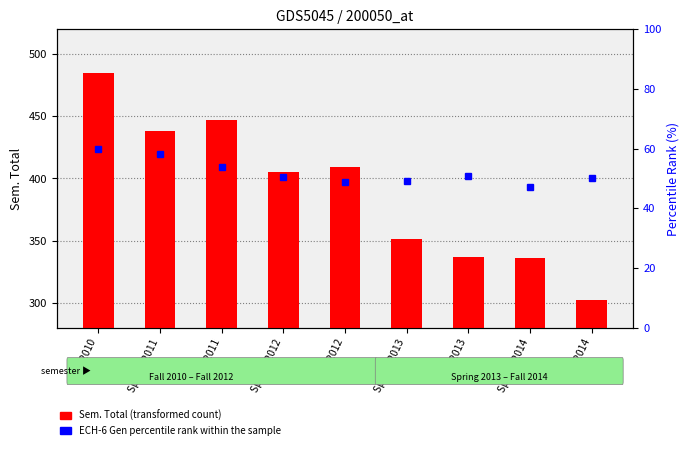

List the labels in order of Sem. Total (transformed count) value, largest first.

Fall 2010, Fall 2011, Spring 2011, Fall 2012, Spring 2012, Spring 2013, Fall 2013, Spring 2014, Fall 2014